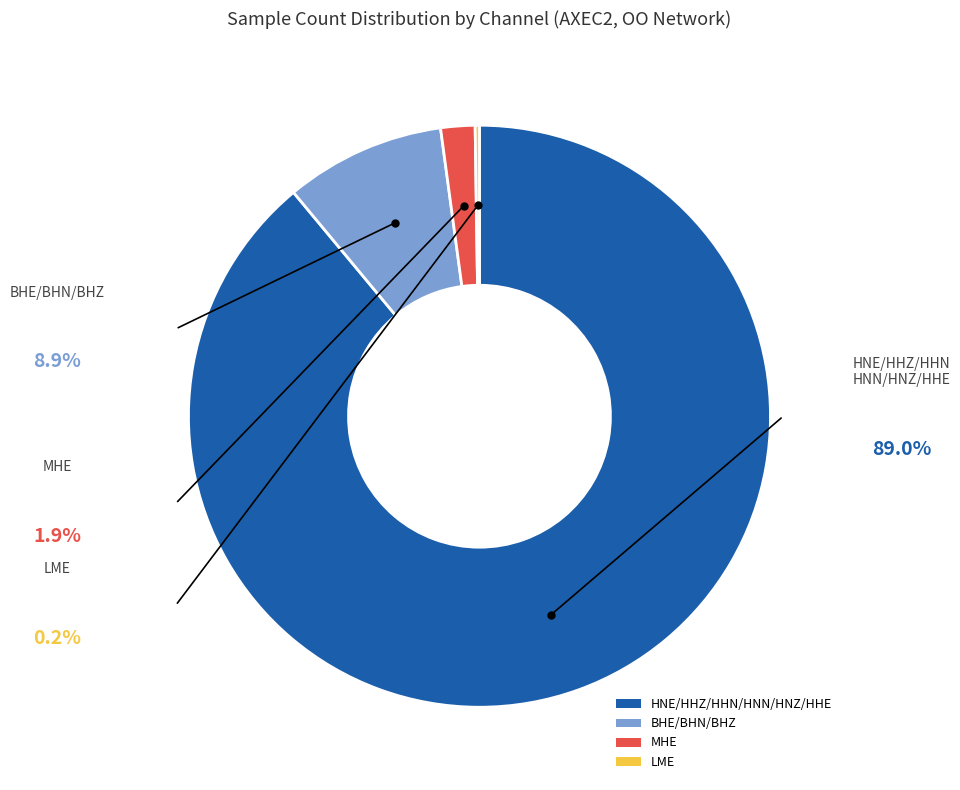

Which slice is the largest?

HNE/HHZ/HHN/HNN/HNZ/HHE